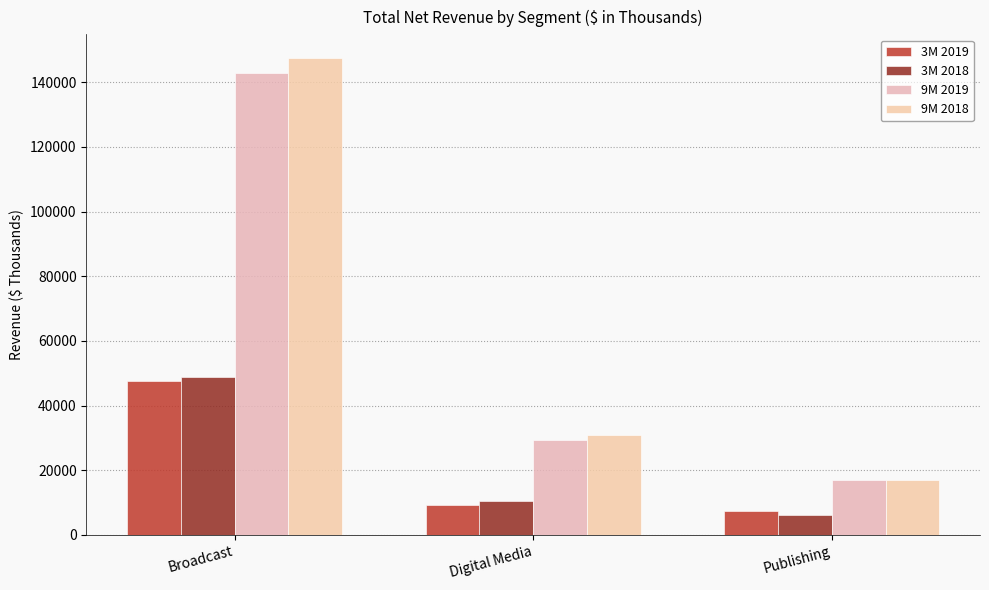

What is the smallest value displayed?

6319